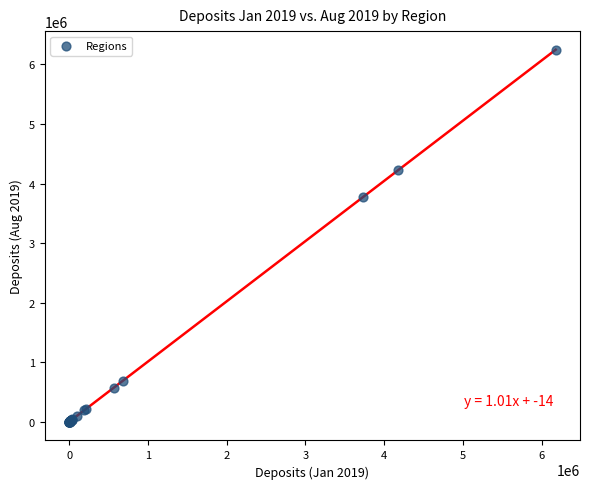

What Y value in the scatter plot is closest to 3121139?

3775531